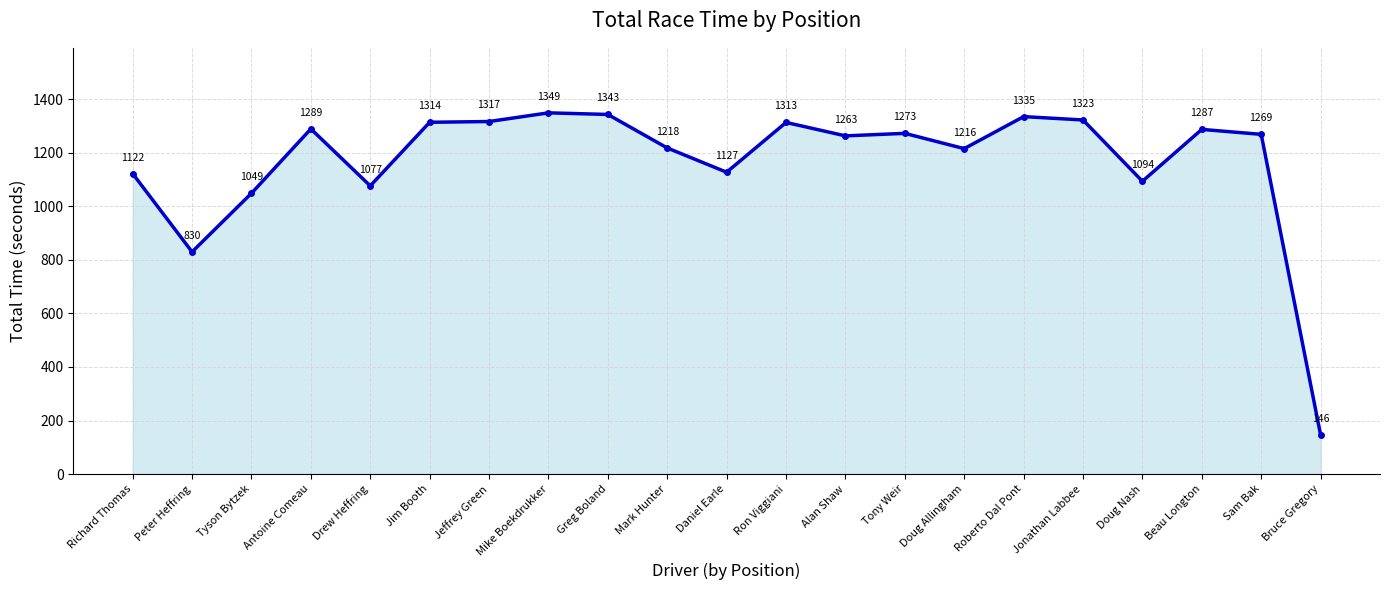

What is the minimum value shown in the chart?

146.0